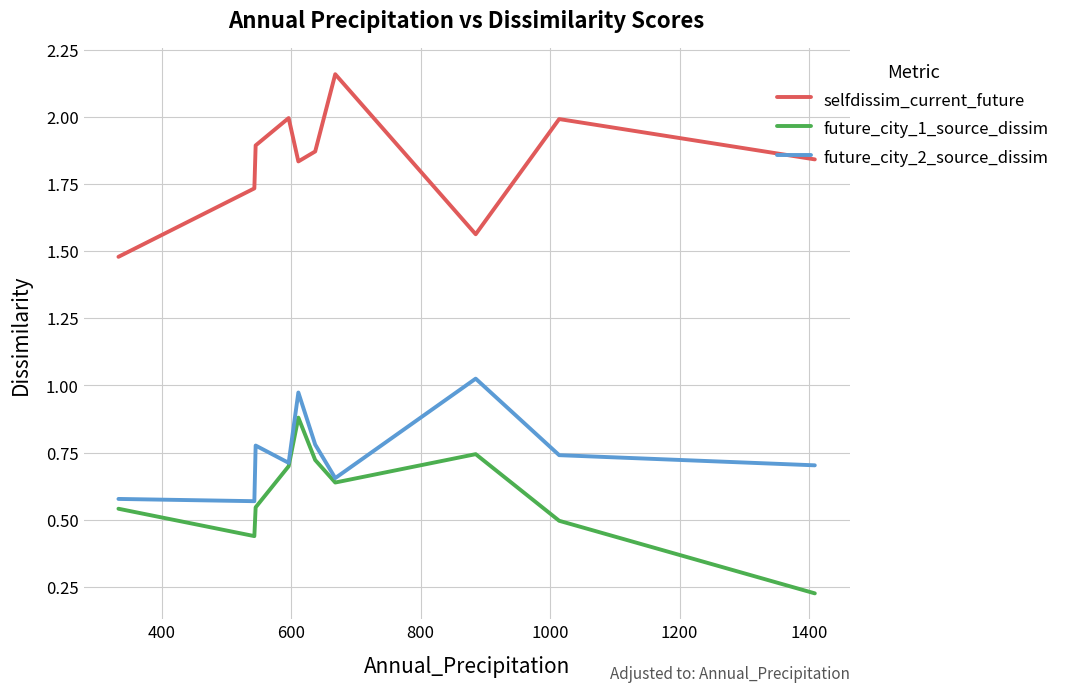

Which series has the widest spread of values?

selfdissim_current_future